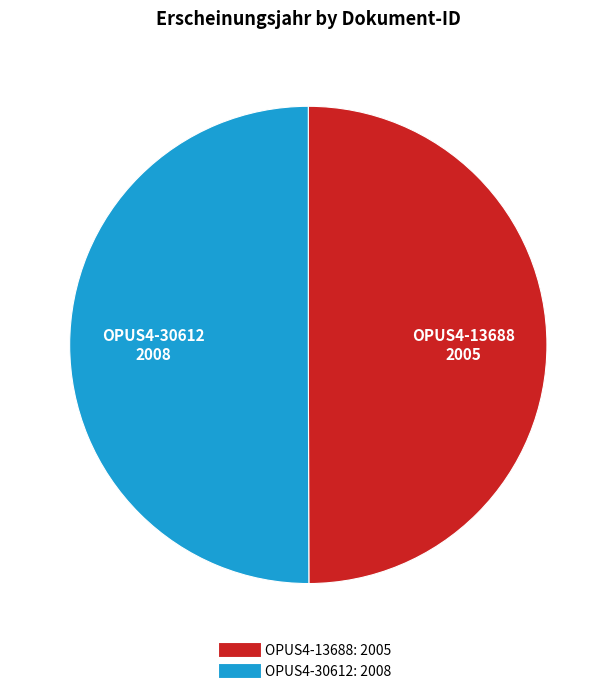

True or false: OPUS4-13688 accounts for 61% of the total.

False